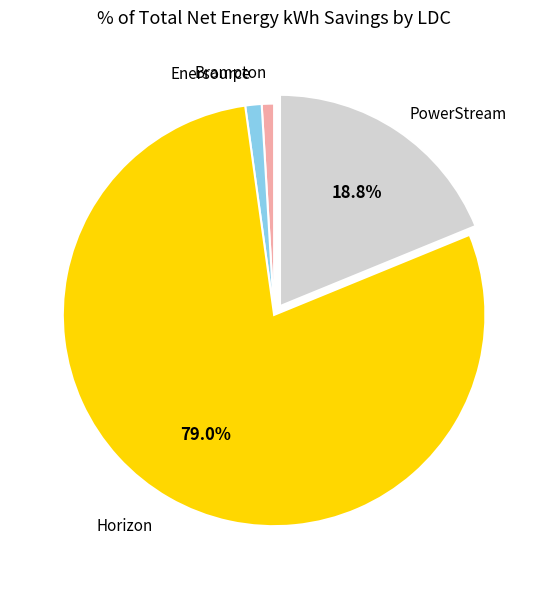

Which has a higher value, Brampton or PowerStream?

PowerStream